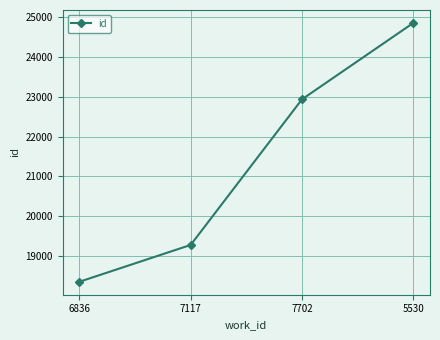

Between 7117 and 5530, which is larger?

5530